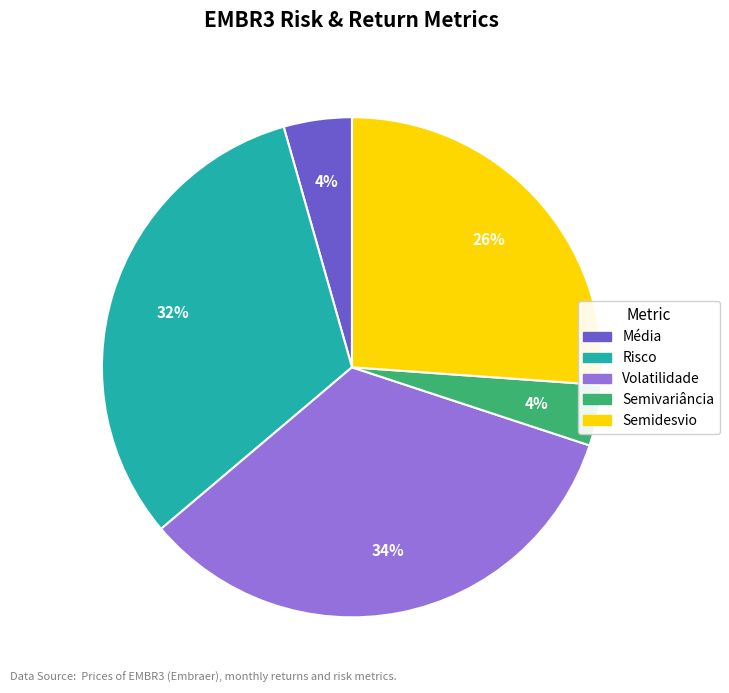

What is the largest slice in the pie chart?

Volatilidade